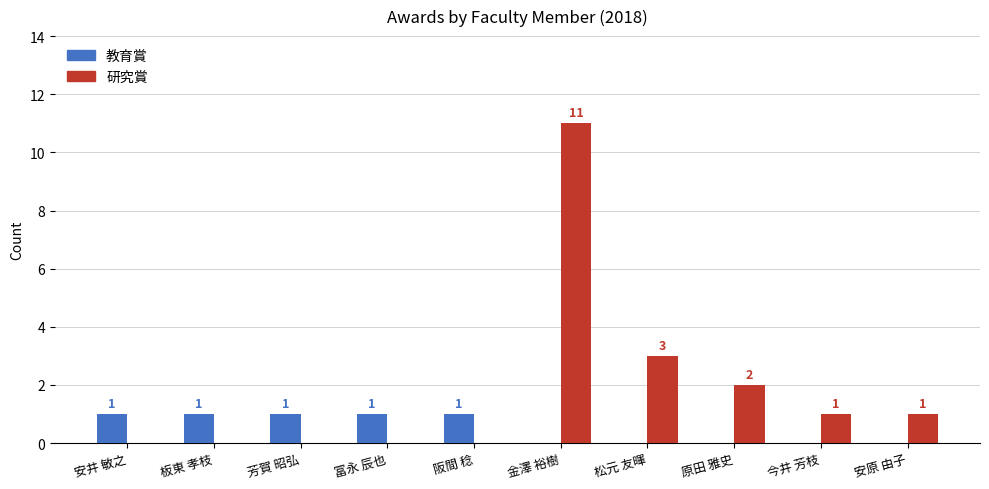

How many groups of bars are there?

10